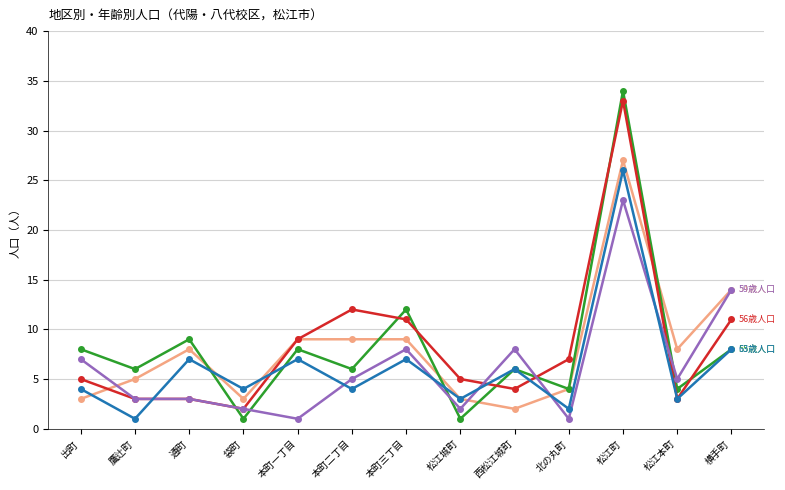

What is the difference between the highest and lowest values at 本町一丁目?

8